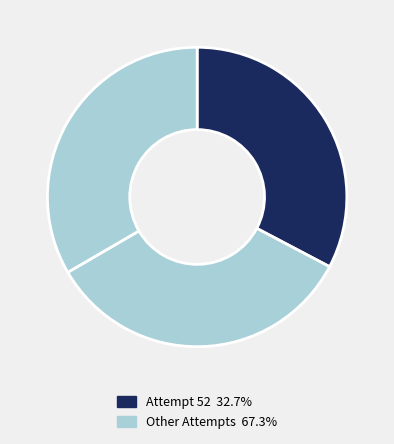

Which category has the smallest portion of the pie?

Attempt 52